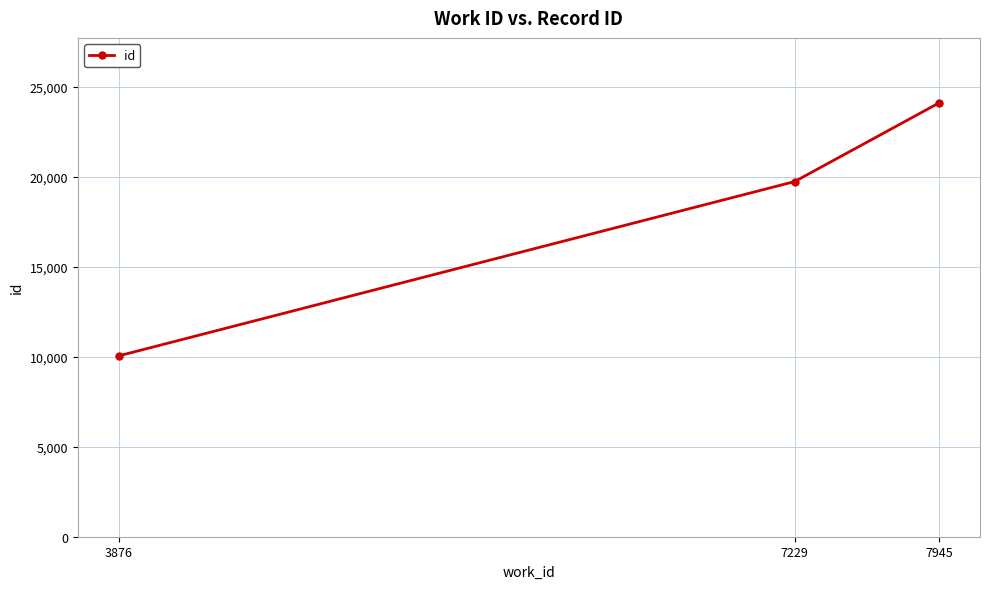

What is the value of the 2nd point from the left?

19723